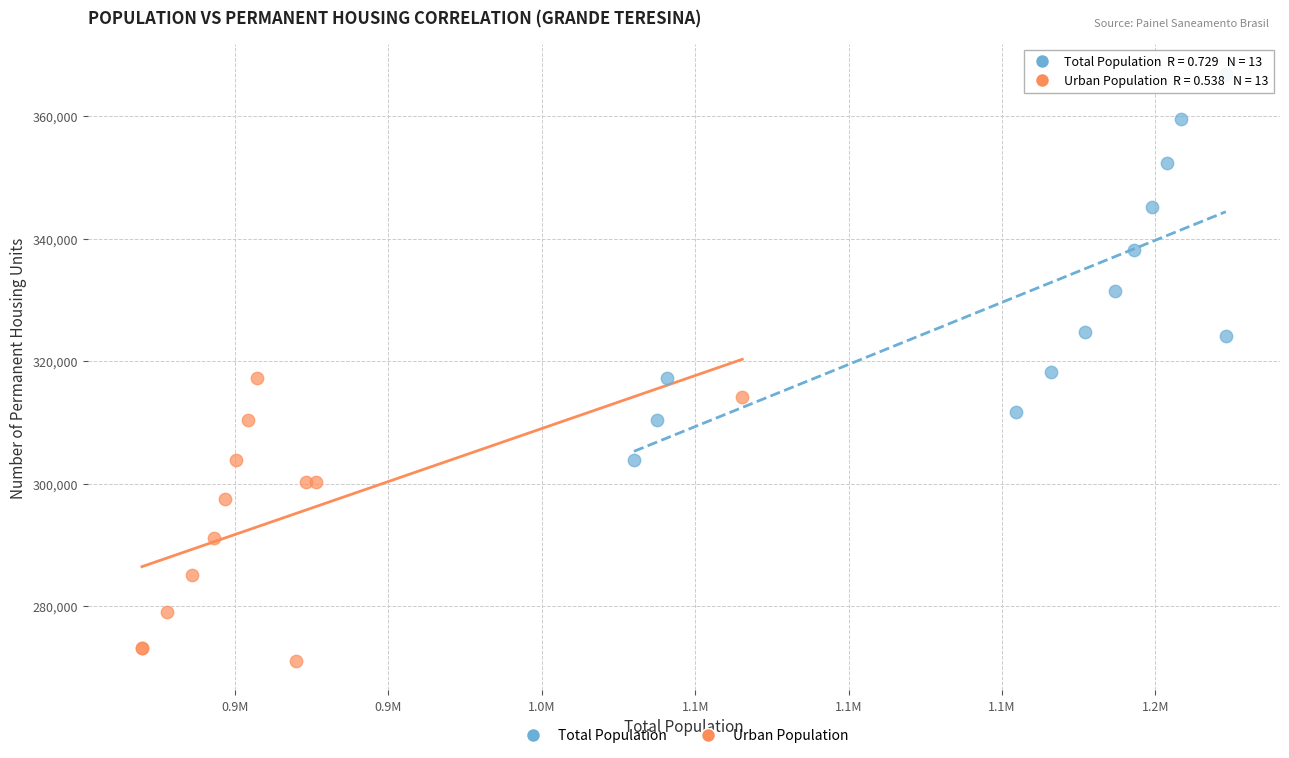

Which series has the largest Y range (max minus min)?

Total Population